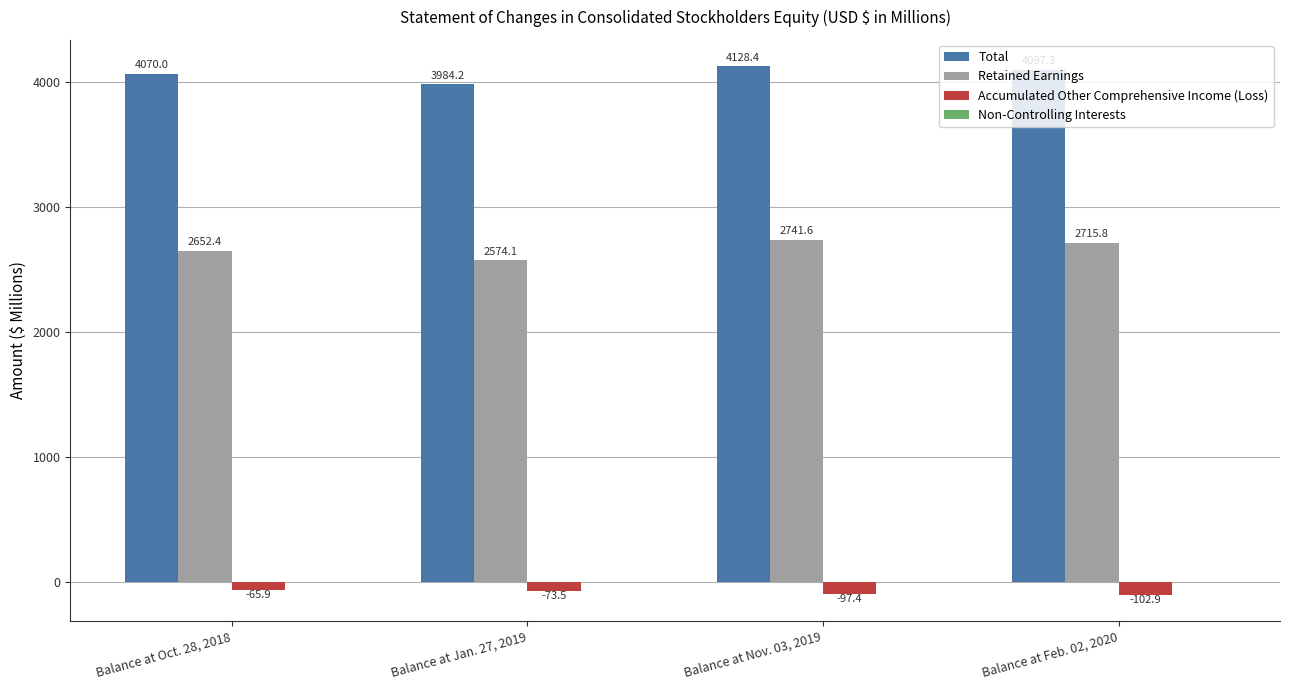

What is the sum of all Total values?

16279.9